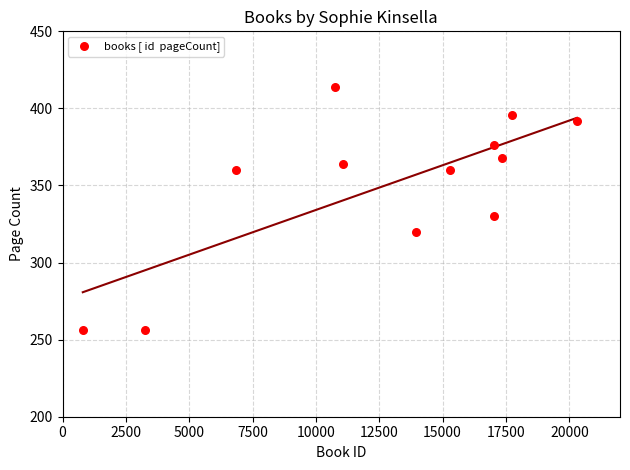

What is the average X value?

12621